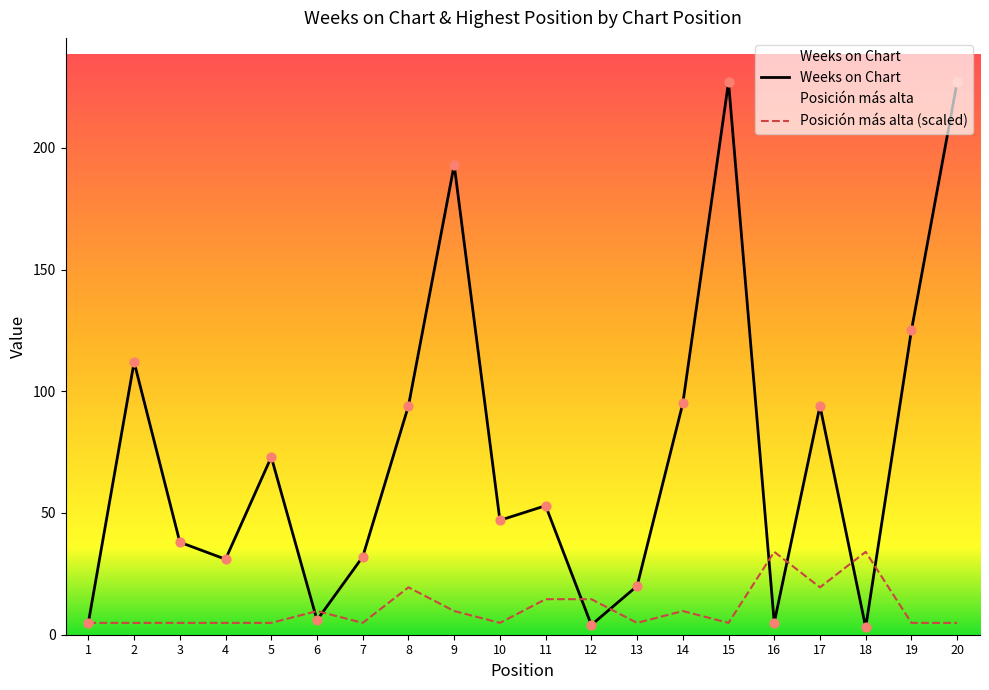

Which series has the largest Y range (max minus min)?

Weeks on Chart